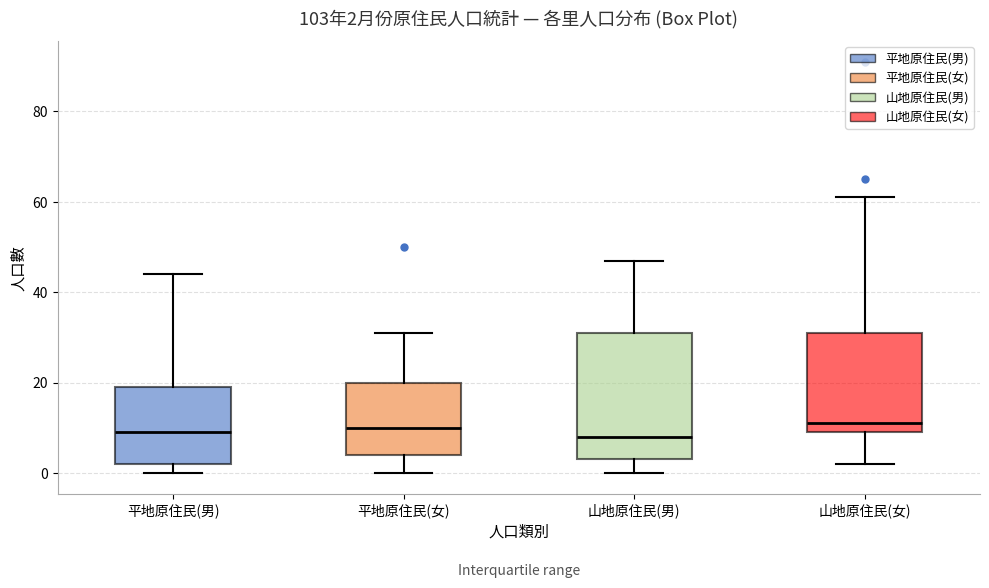

Which box is the tallest, from its lower edge to its upper edge?

山地原住民(男)